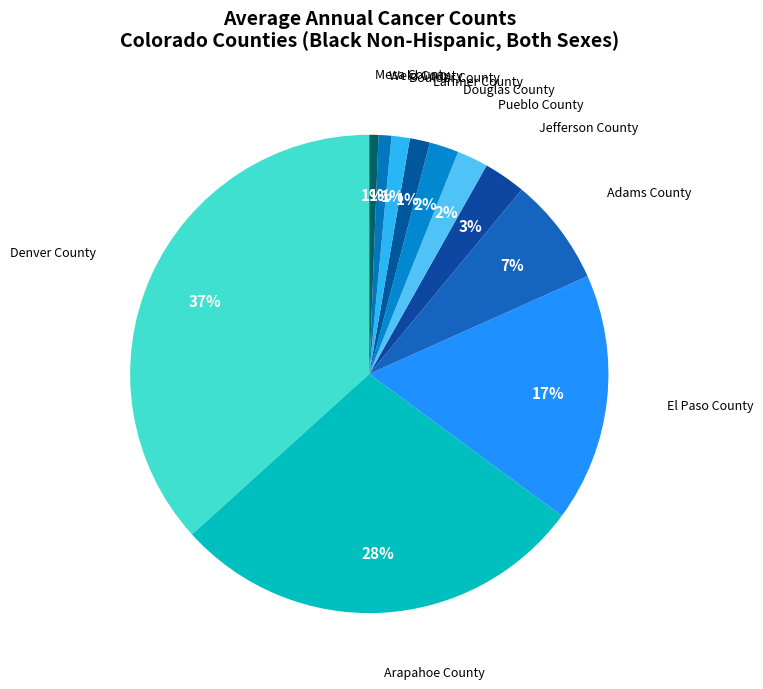

To the nearest percent, what is the average slice percentage?

9%